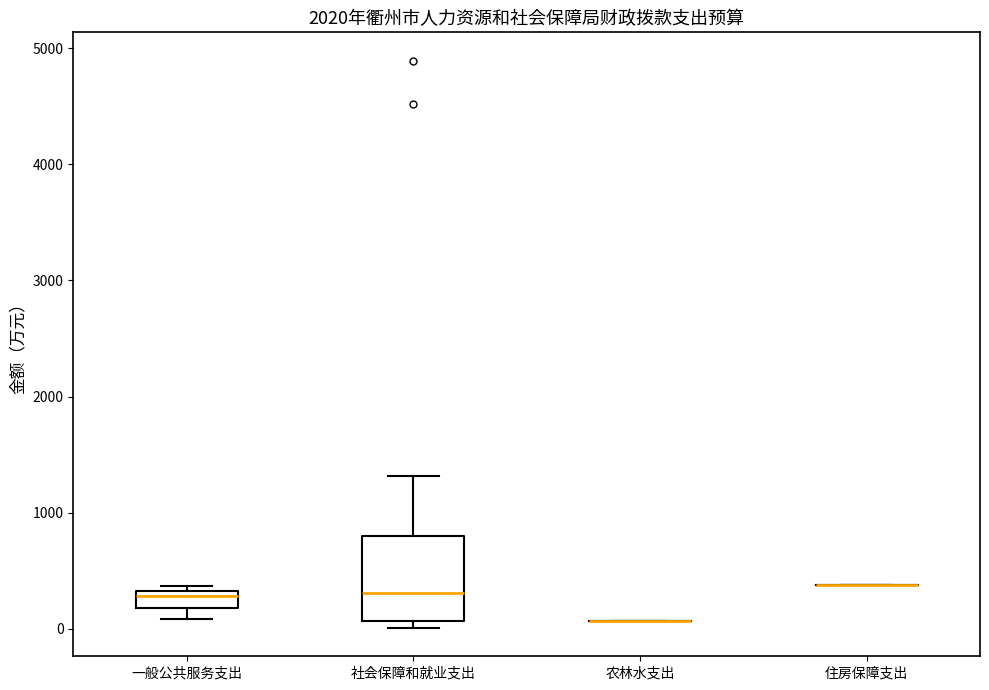

Which box is the tallest, from its lower edge to its upper edge?

社会保障和就业支出